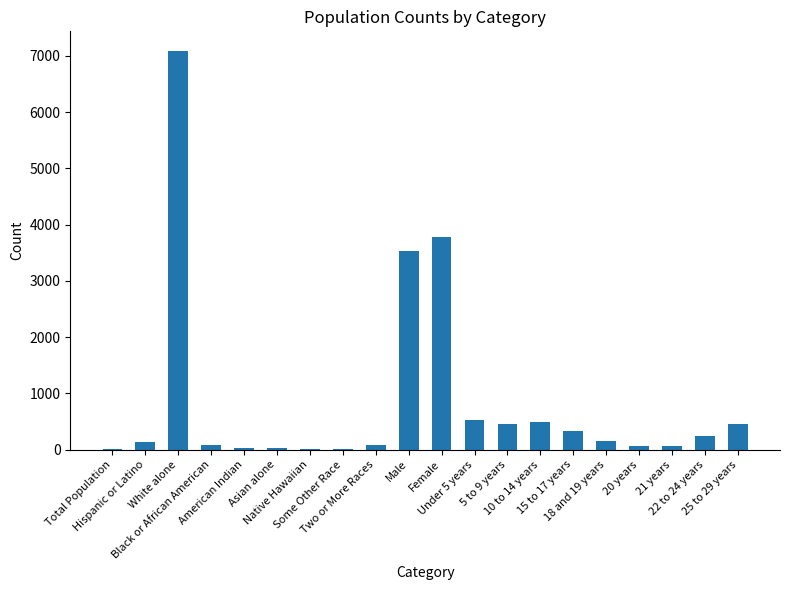

What is the sum of the values at Hispanic or Latino and 22 to 24 years?

372